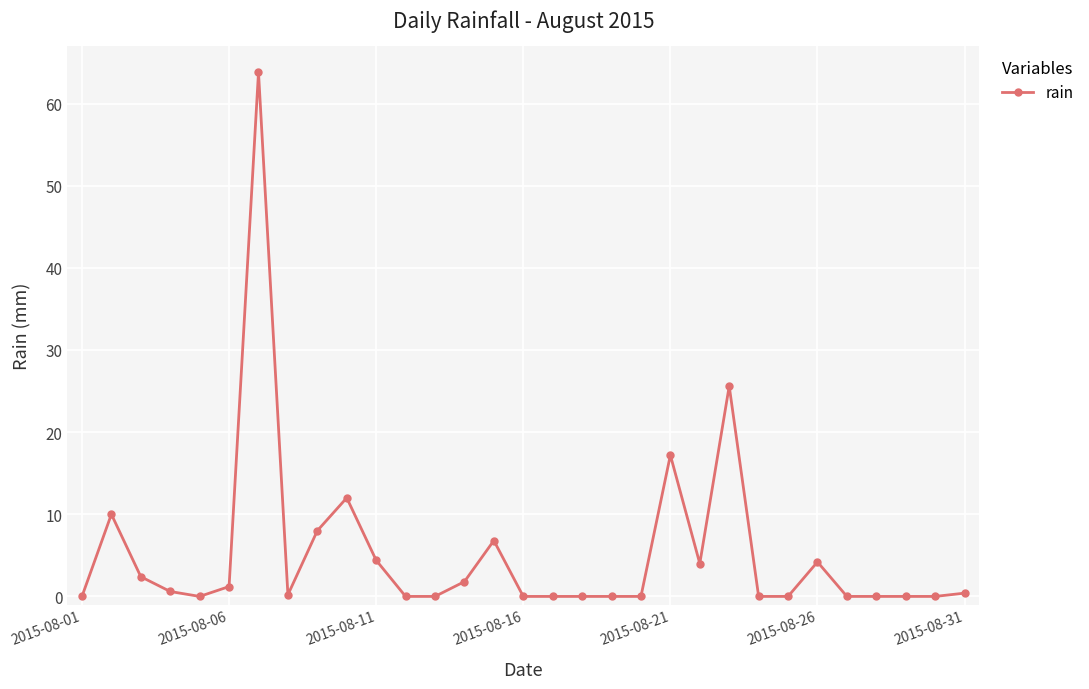

What is the maximum value shown in the chart?

63.8